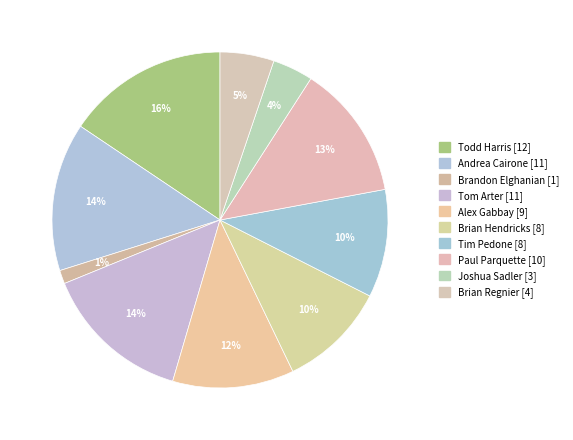

Rank the categories by value from lowest to highest.

Brandon Elghanian, Joshua Sadler, Brian Regnier, Brian Hendricks, Tim Pedone, Alex Gabbay, Paul Parquette, Andrea Cairone, Tom Arter, Todd Harris